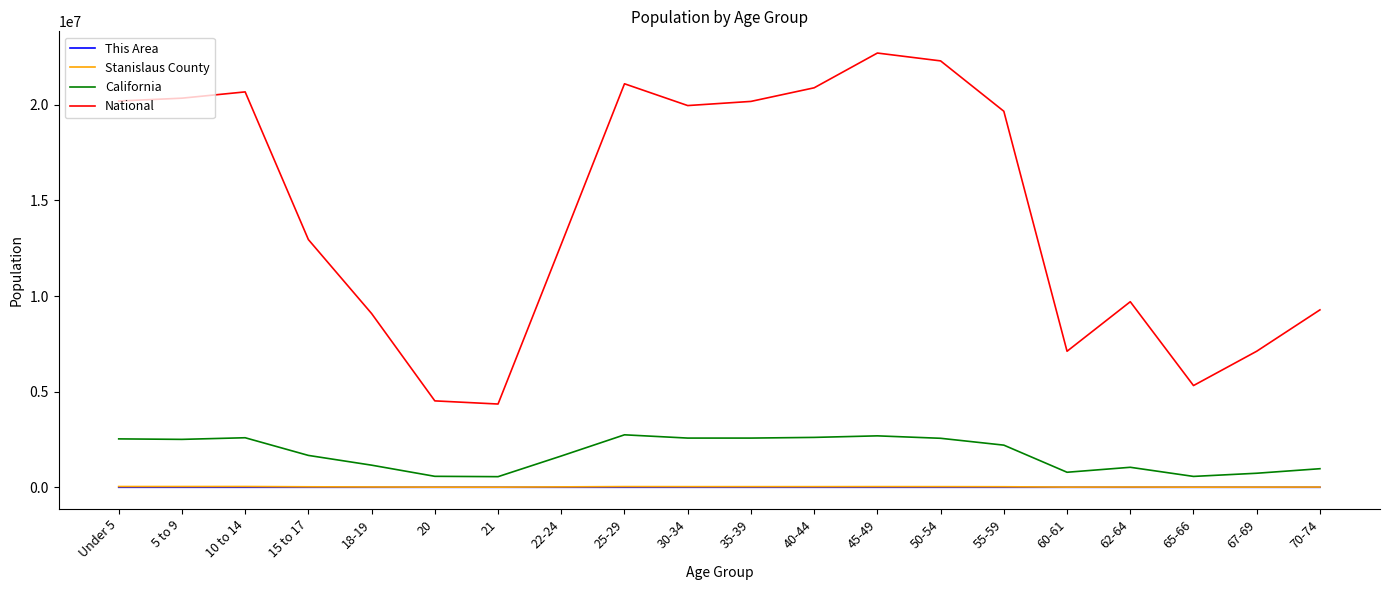

True or false: This Area and National intersect in this chart.

False